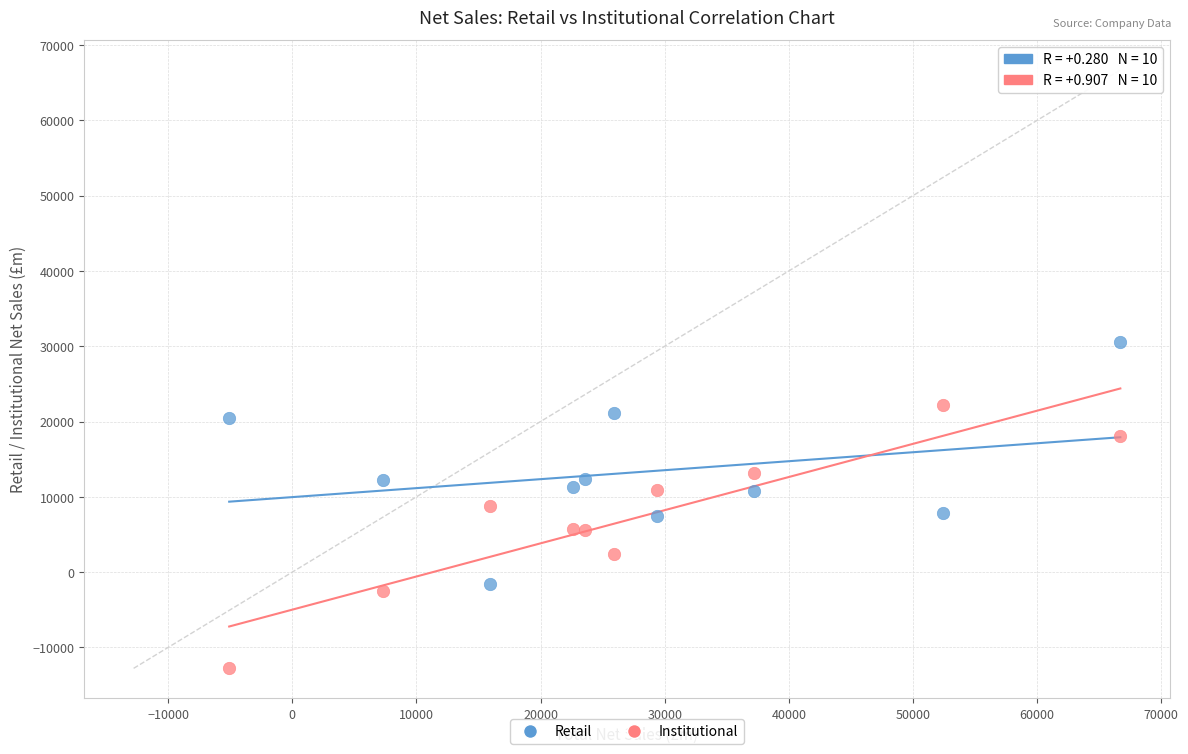

Which series reaches the minimum Y coordinate?

Institutional